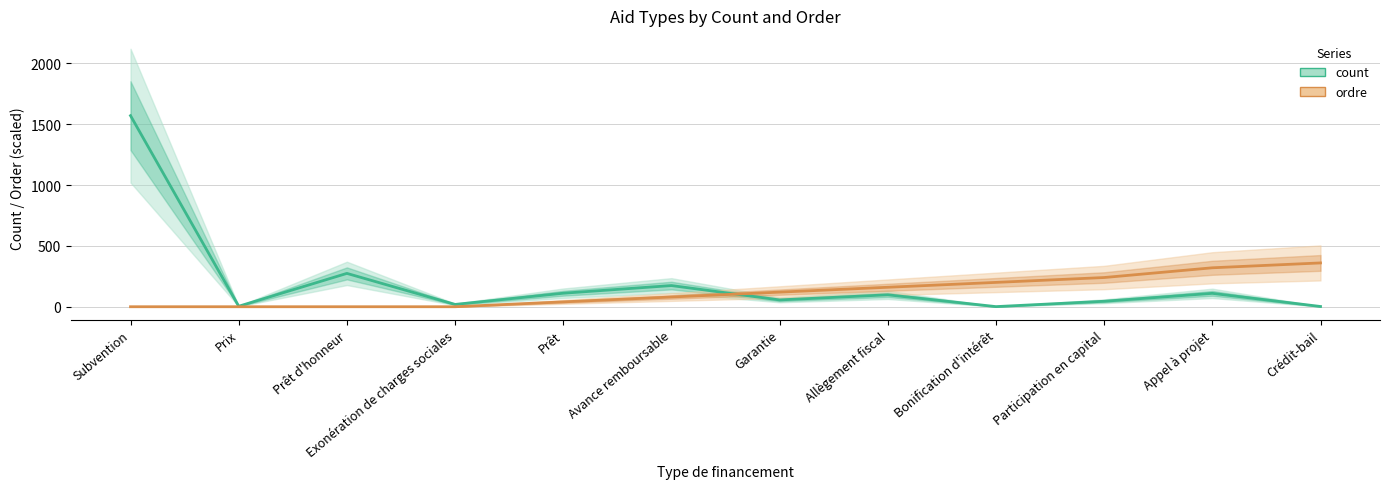

Reading left to right, list all the values displayed in this chart.

count: Subvention=1570	Prix=4	Prêt d'honneur=274	Exonération de charges sociales=19	Prêt=111	Avance remboursable=174	Garantie=56	Allègement fiscal=98	Bonification d'intérêt=1	Participation en capital=45	Appel à projet=110	Crédit-bail=2
ordre: Subvention=0	Prix=0	Prêt d'honneur=0	Exonération de charges sociales=0	Prêt=40	Avance remboursable=80	Garantie=120	Allègement fiscal=160	Bonification d'intérêt=200	Participation en capital=240	Appel à projet=320	Crédit-bail=360